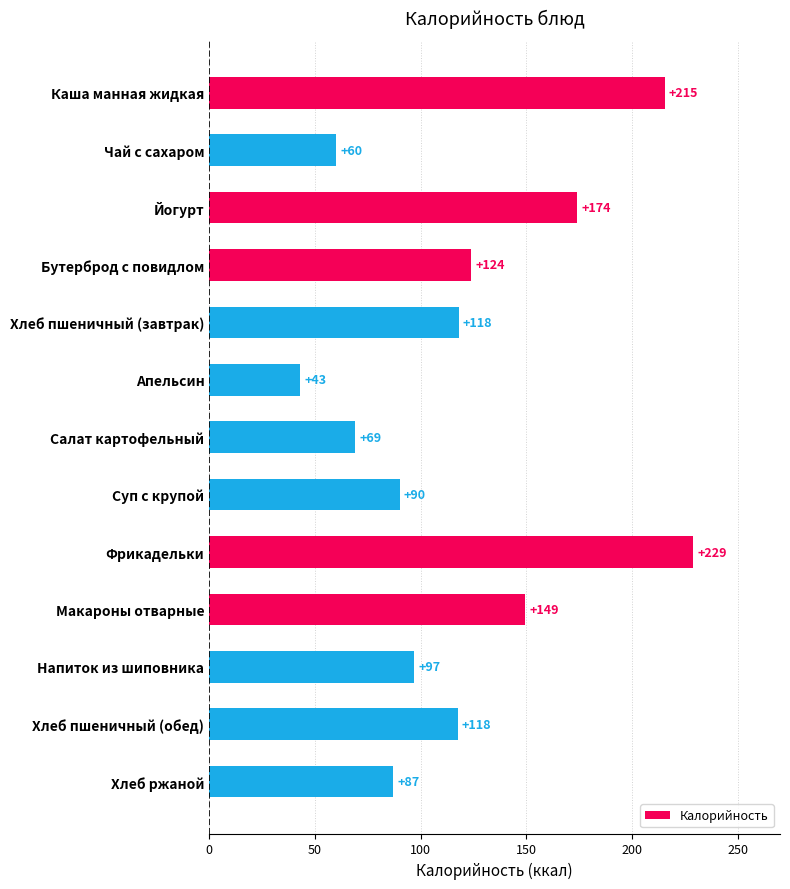

Are the bars grouped side by side (vs. stacked)?

No